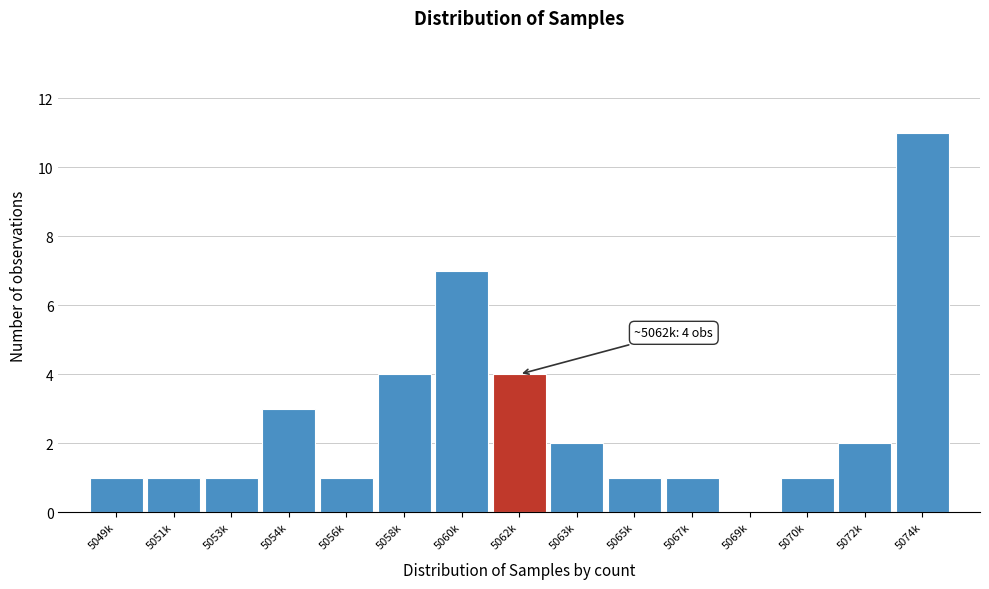

Reading right to left, what are all the values shown in this chart?

5074k=11	5072k=2	5070k=1	5069k=0	5067k=1	5065k=1	5063k=2	5062k=4	5060k=7	5058k=4	5056k=1	5054k=3	5053k=1	5051k=1	5049k=1